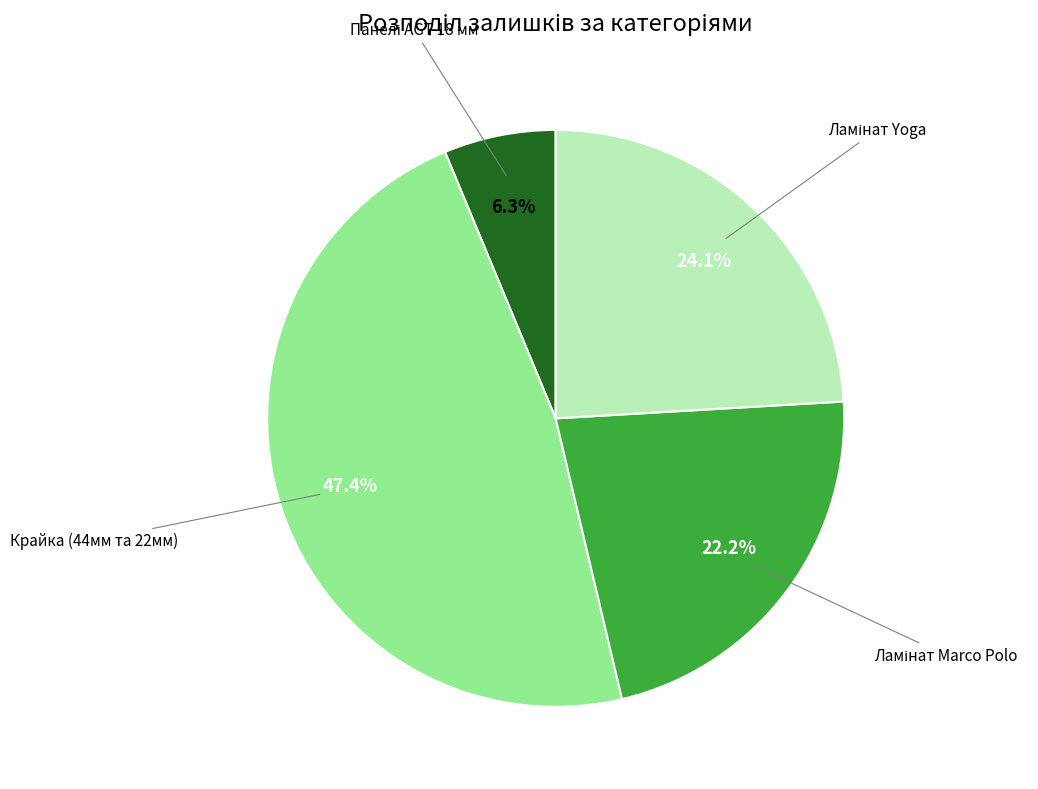

Is there a majority slice in this chart?

No